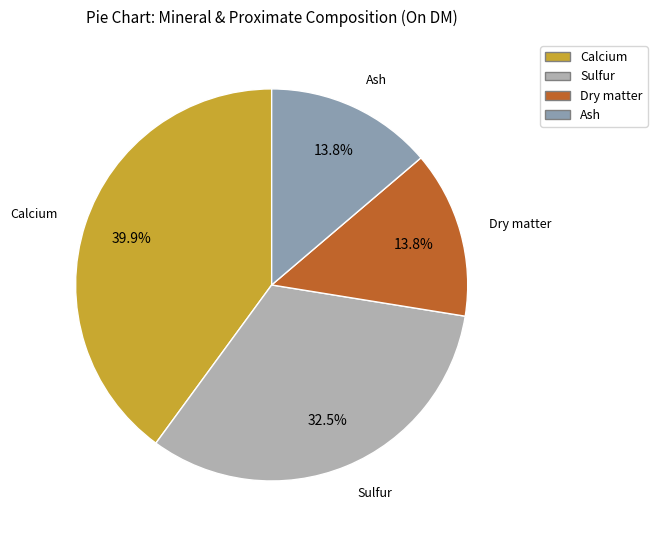

How many segments does this pie chart have?

4